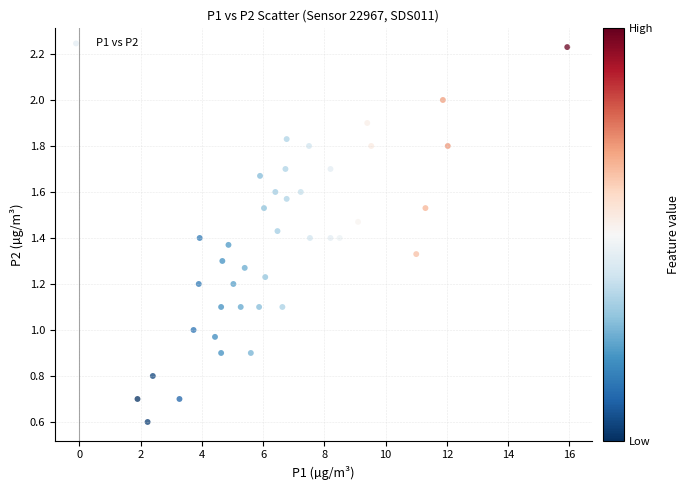

What is the range of X values (max minus min)?

14.0